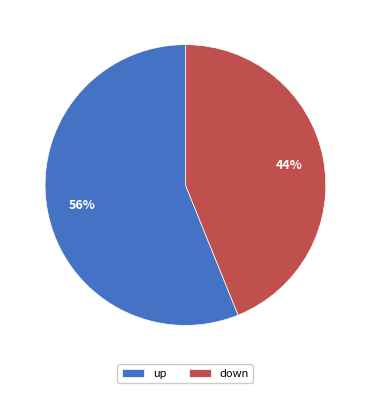

Approximately how many times larger is the value at up compared to down?

1.3